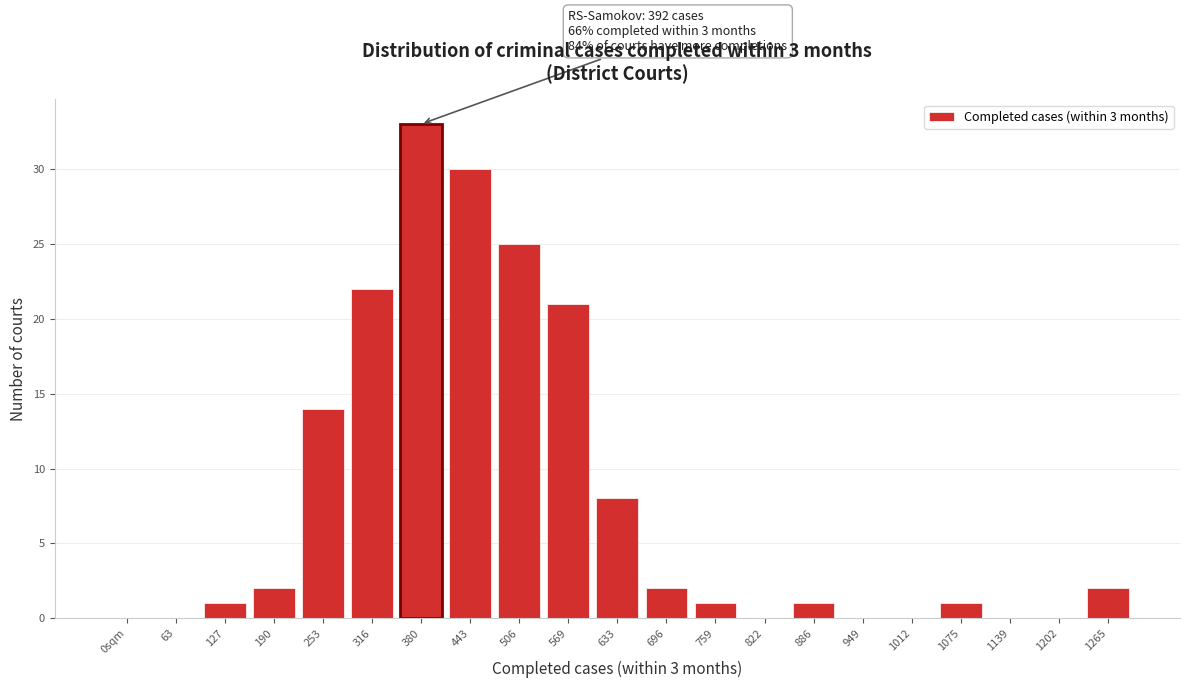

Reading left to right, list all the values displayed in this chart.

0sqm=0	63=0	127=1	190=2	253=14	316=22	380=33	443=30	506=25	569=21	633=8	696=2	759=1	822=0	886=1	949=0	1012=0	1075=1	1139=0	1202=0	1265=2